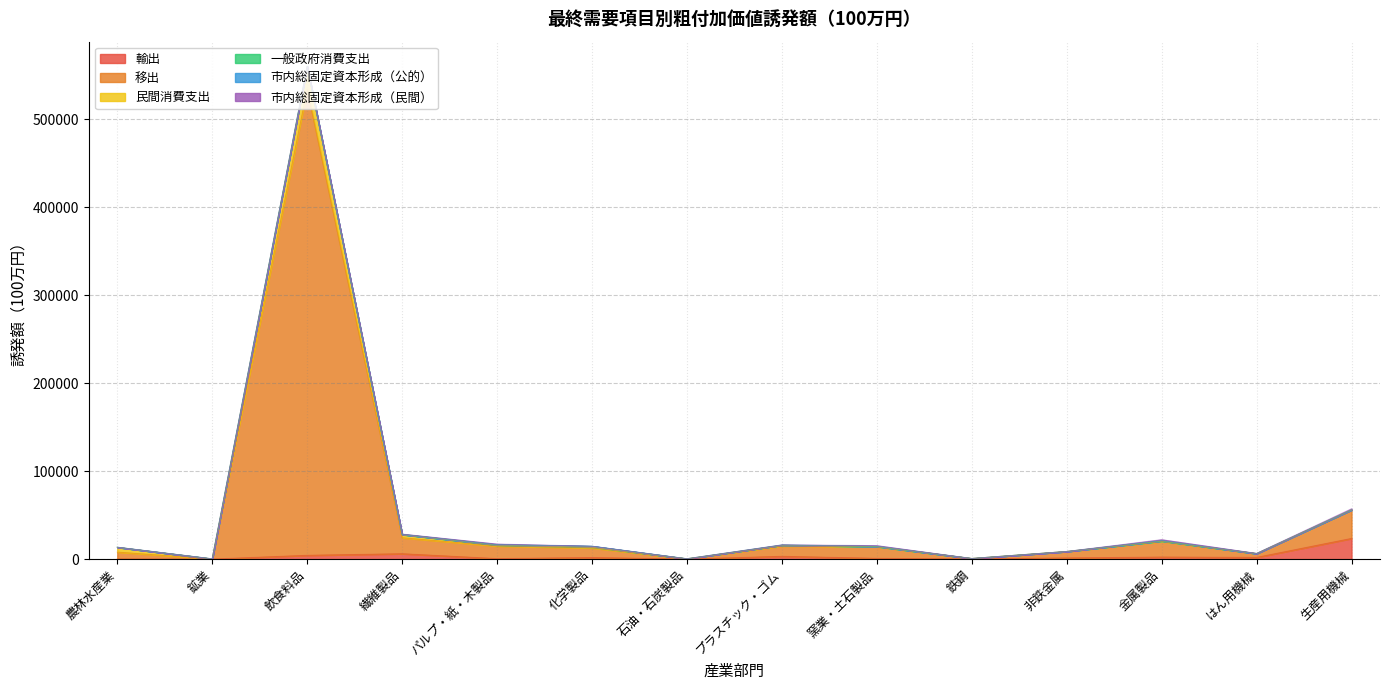

What position from the right is 生産用機械?

1